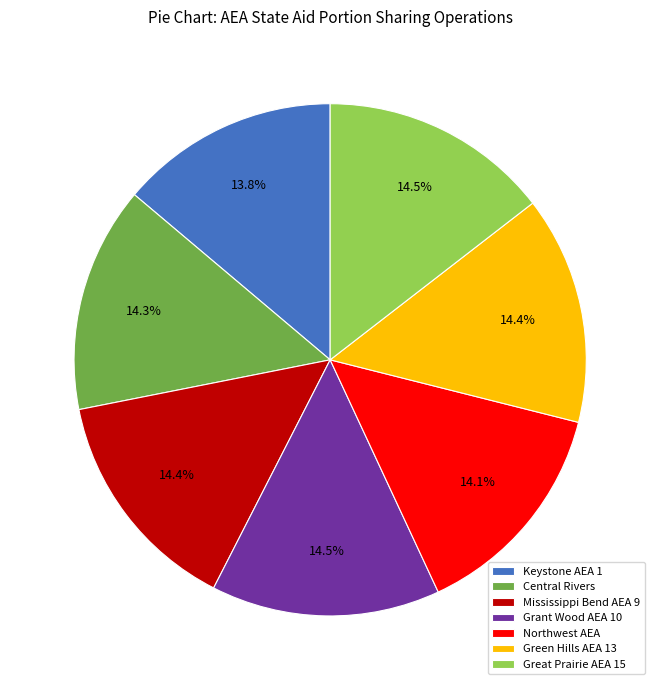

What is the ratio of the value at Central Rivers to the value at Northwest AEA?

1.0